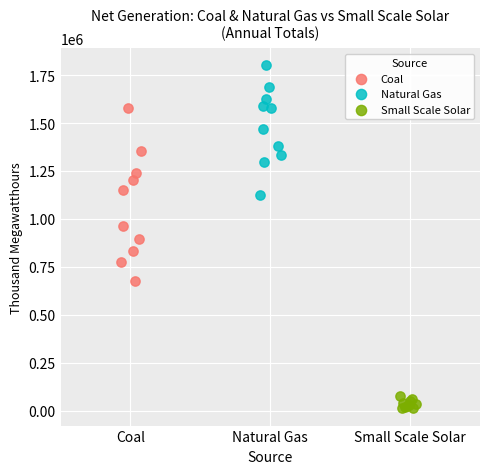

Which series has the widest spread of Y values?

Coal